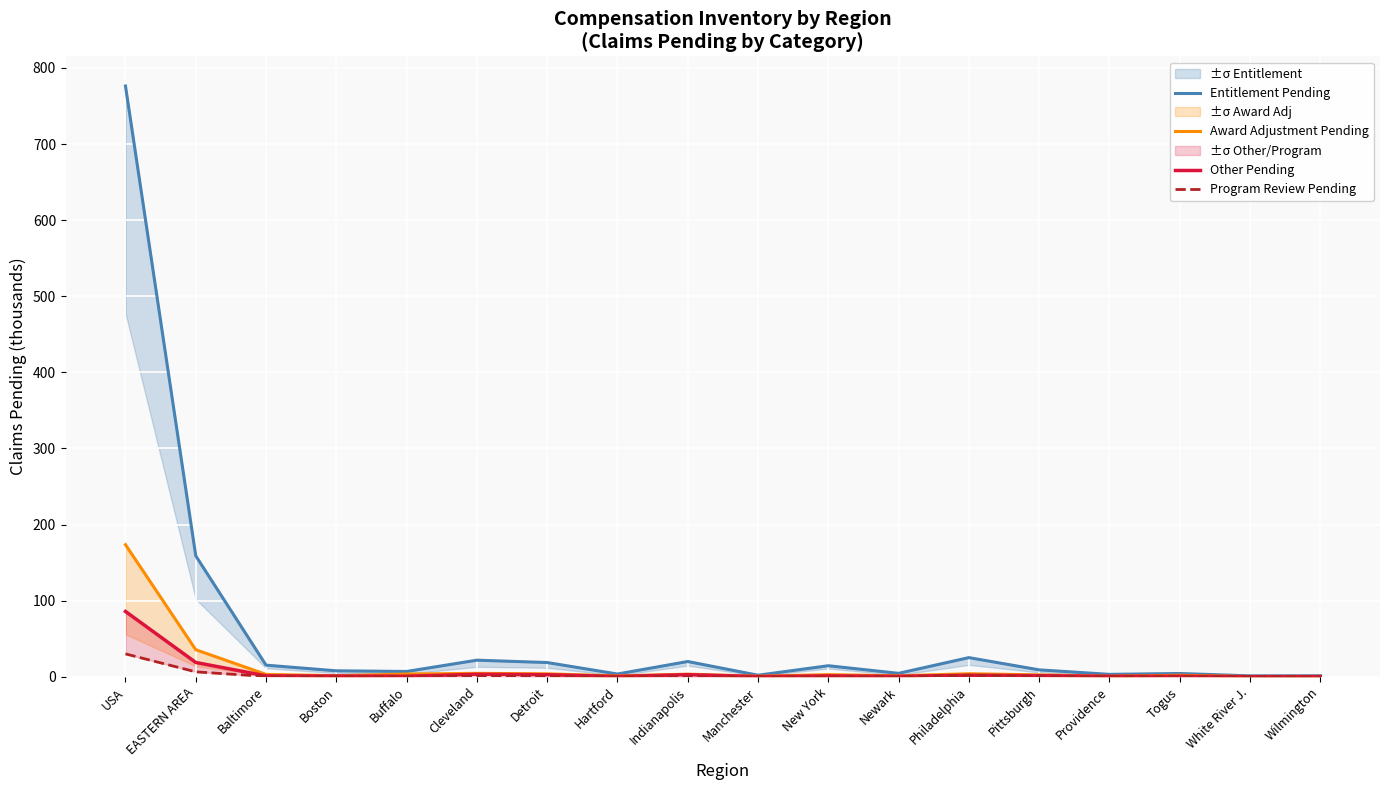

How many lines are shown in the chart?

4